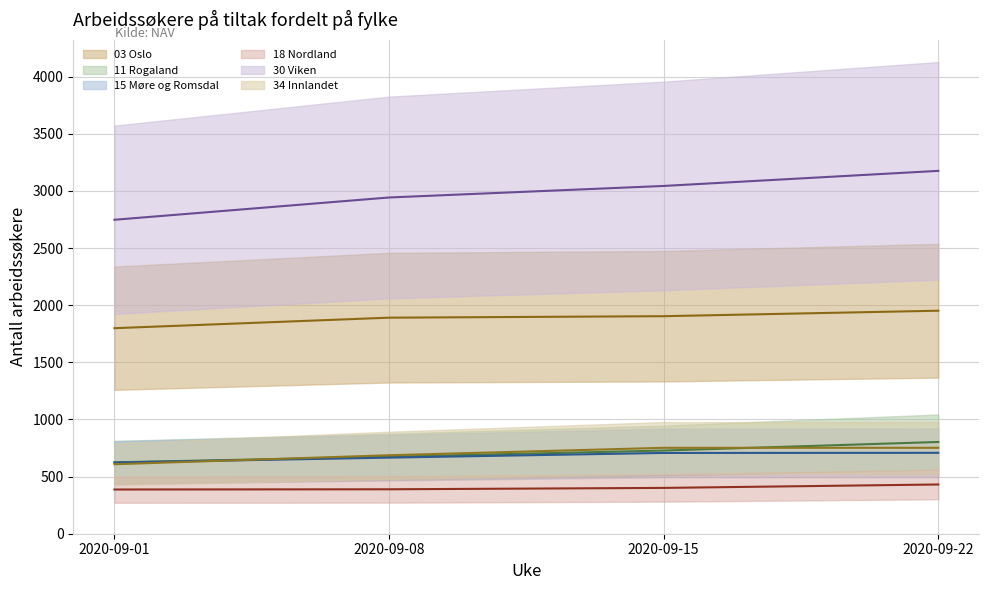

The 11 Rogaland series shows 625 at 2020-09-01. True or false?

True